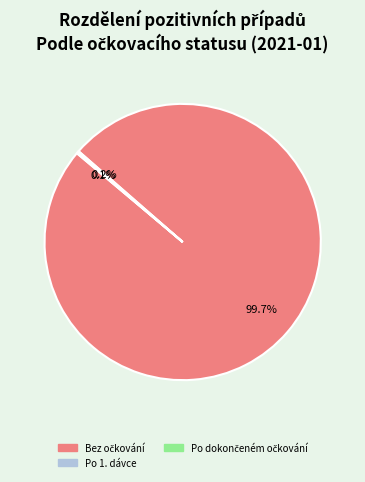

Is there a majority slice in this chart?

Yes